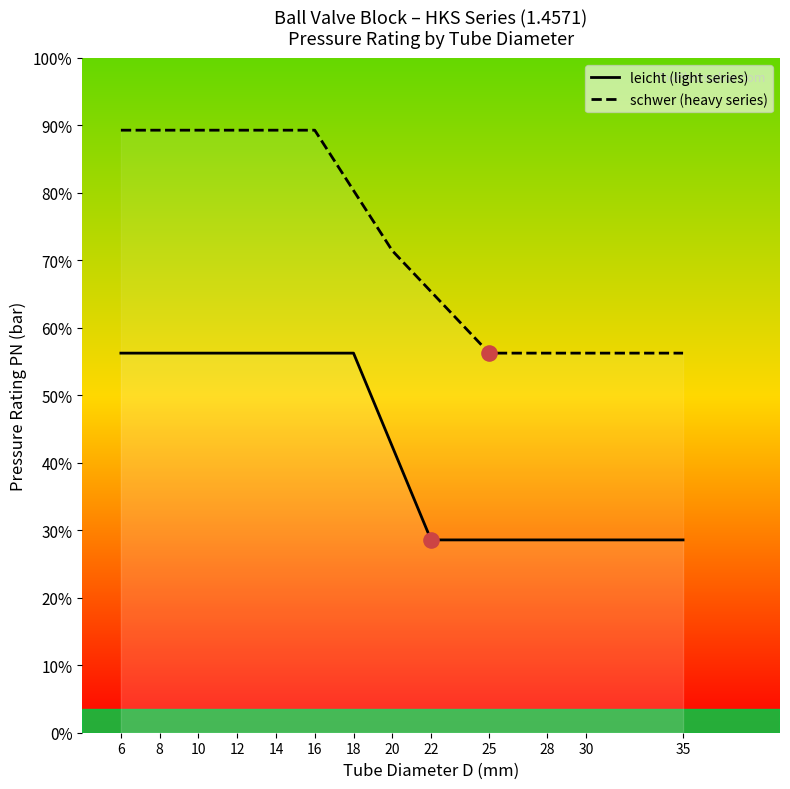

At which category is the sum across all series the highest?

6